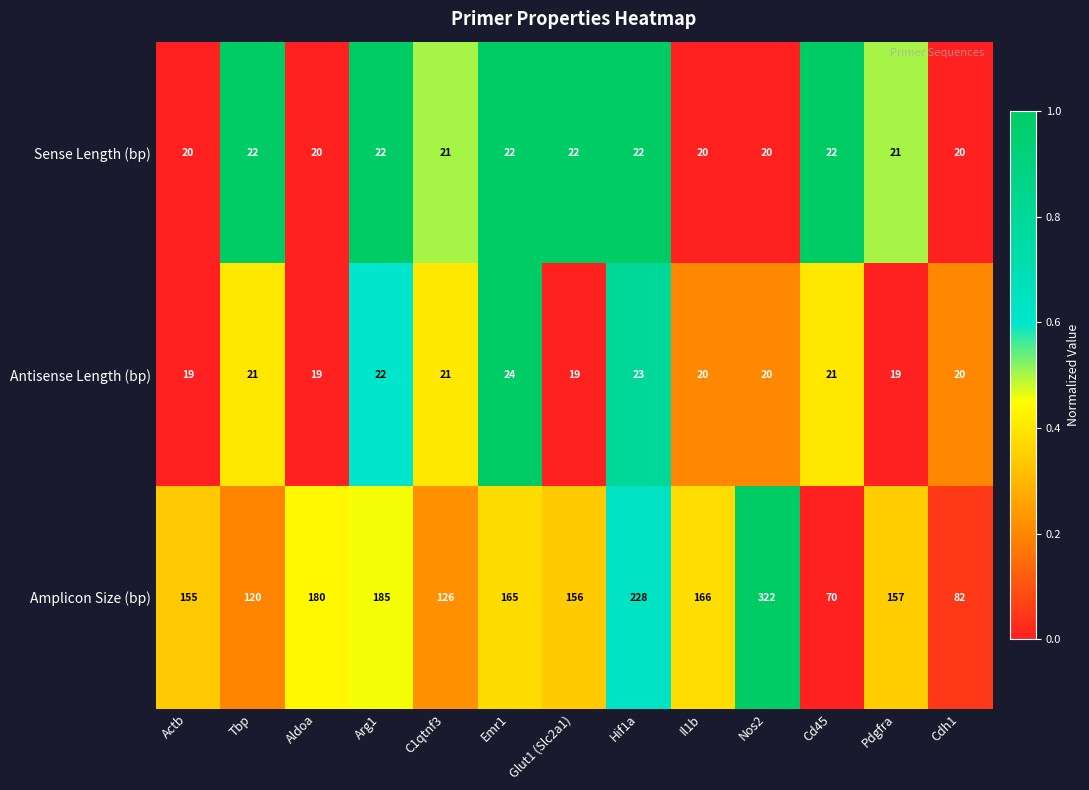

Rank the series by their maximum value, from lowest to highest.

Sense Length (bp), Antisense Length (bp), Amplicon Size (bp)